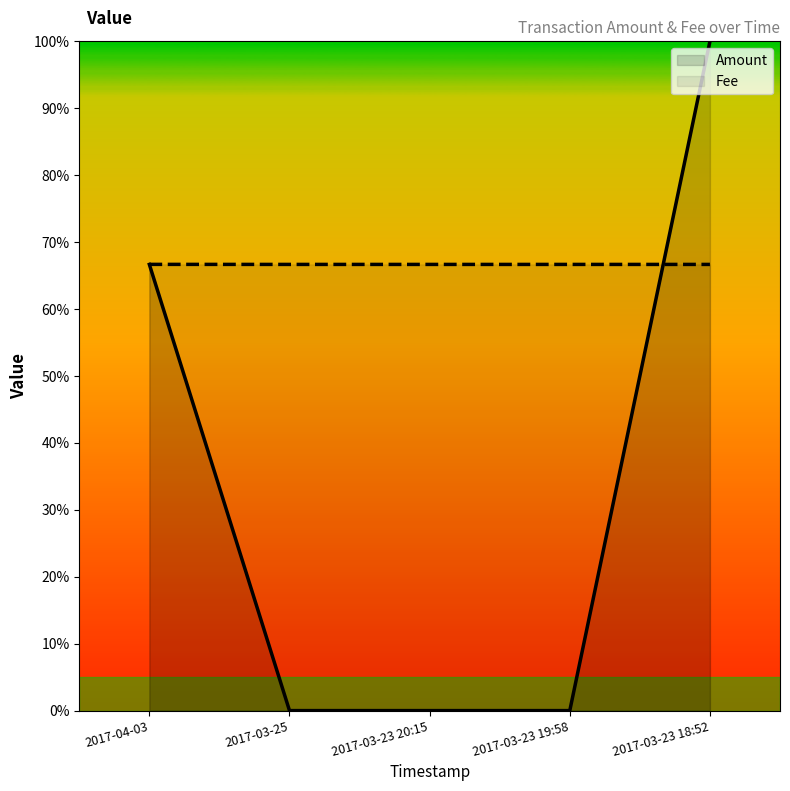

What is the total value across all series at 2017-03-23 20:15?

0.7